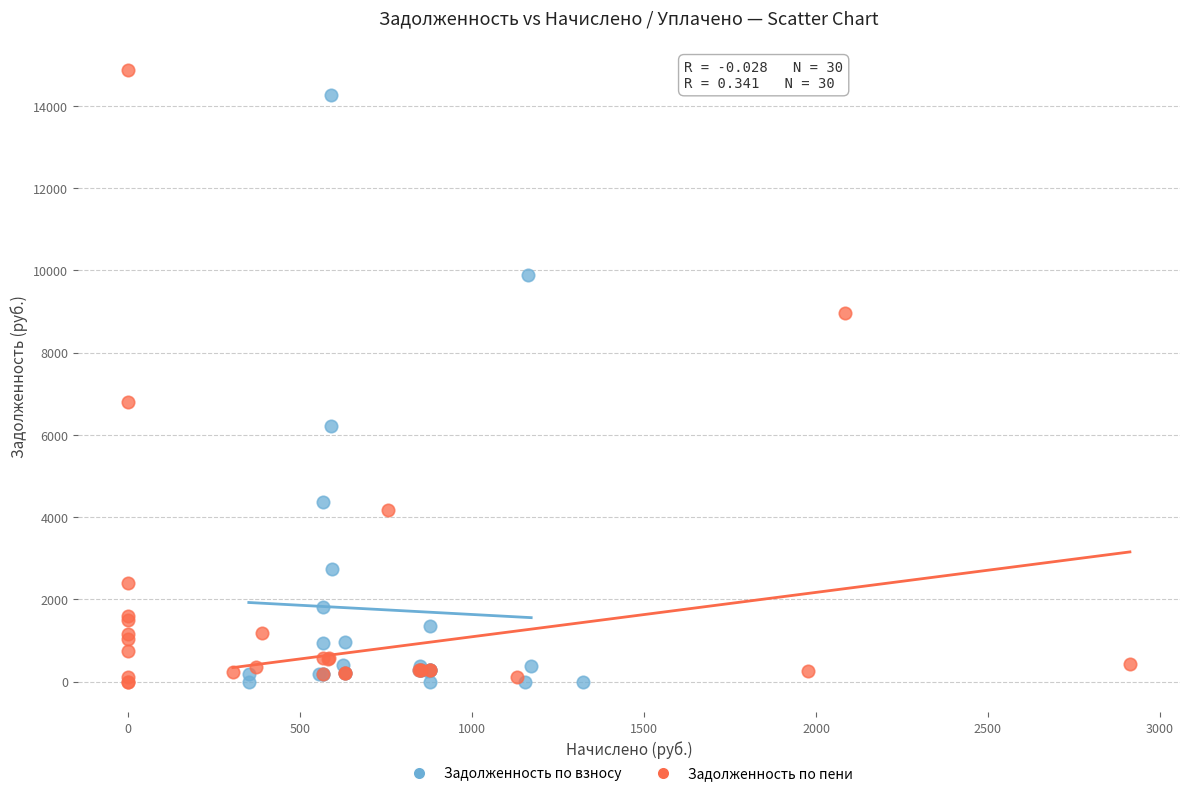

Which series has the widest spread of Y values?

Задолженность по пени